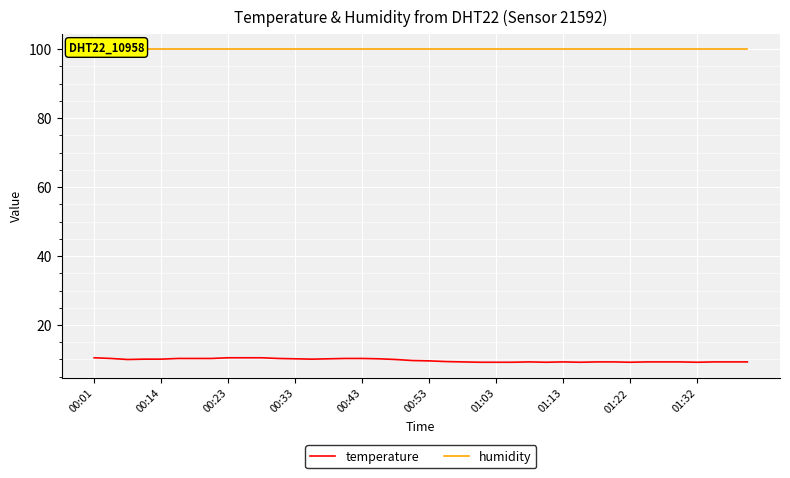

True or false: temperature and humidity cross at least once.

False